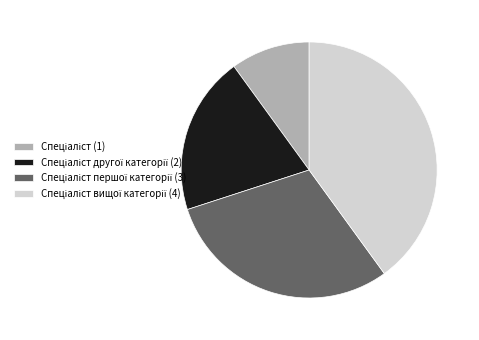

Is there a majority slice in this chart?

No